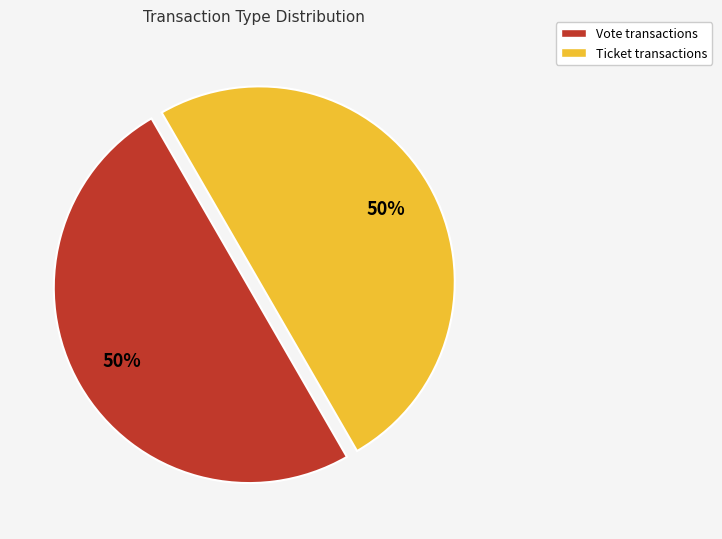

The Vote transactions slice represents 50% of the pie. True or false?

True